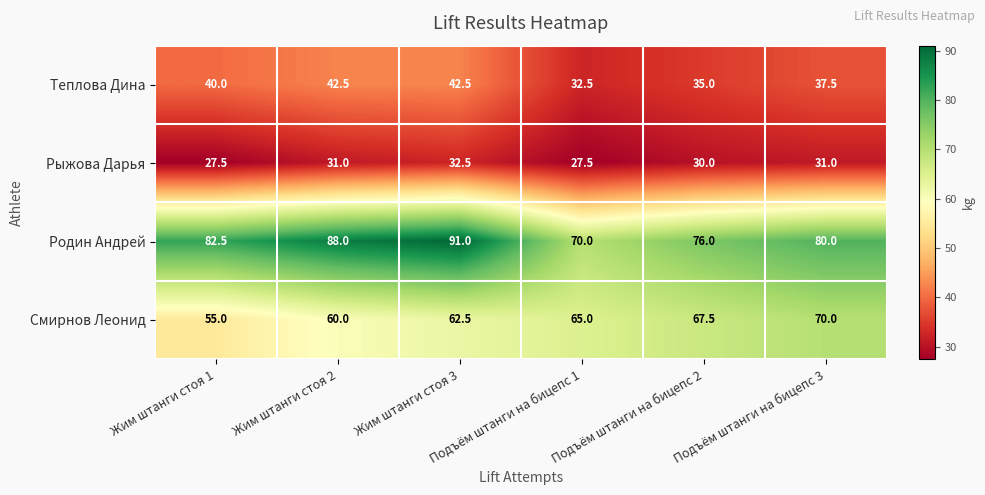

What is the maximum value shown in the chart?

91.0